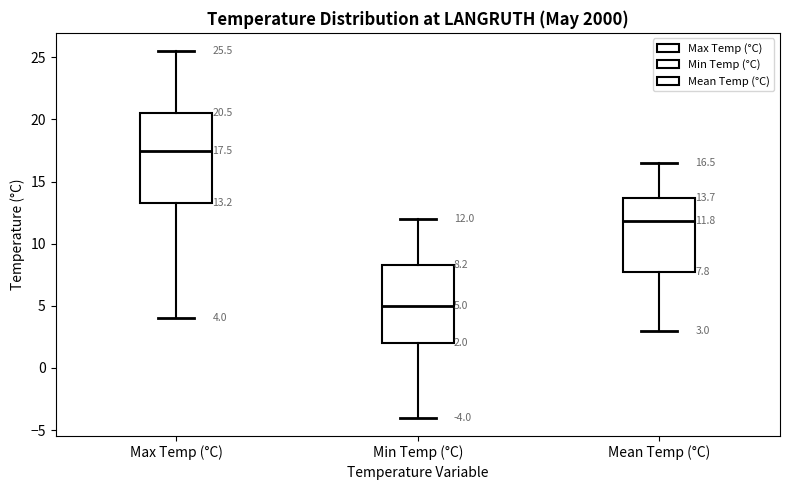

Which box has the highest median line?

Max Temp (°C)